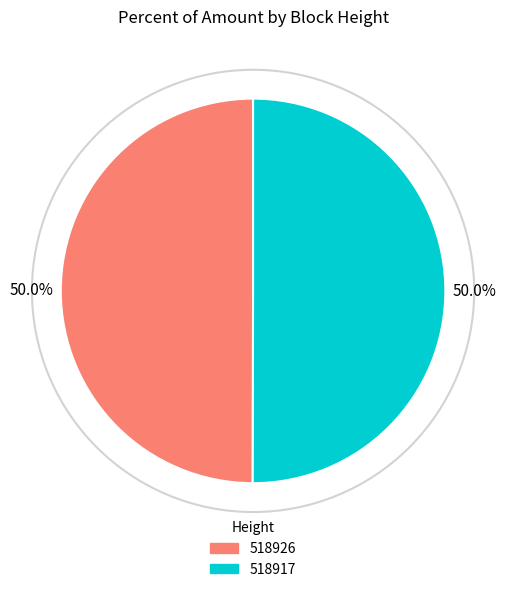

To the nearest percent, what portion does 518926 represent?

50%